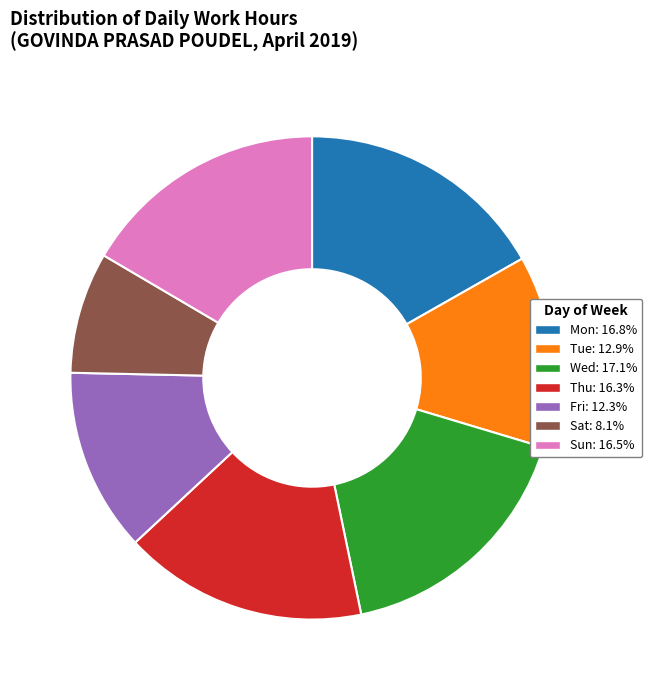

Is the sum of Tue: 12.9% and Wed: 17.1% greater than half?

No